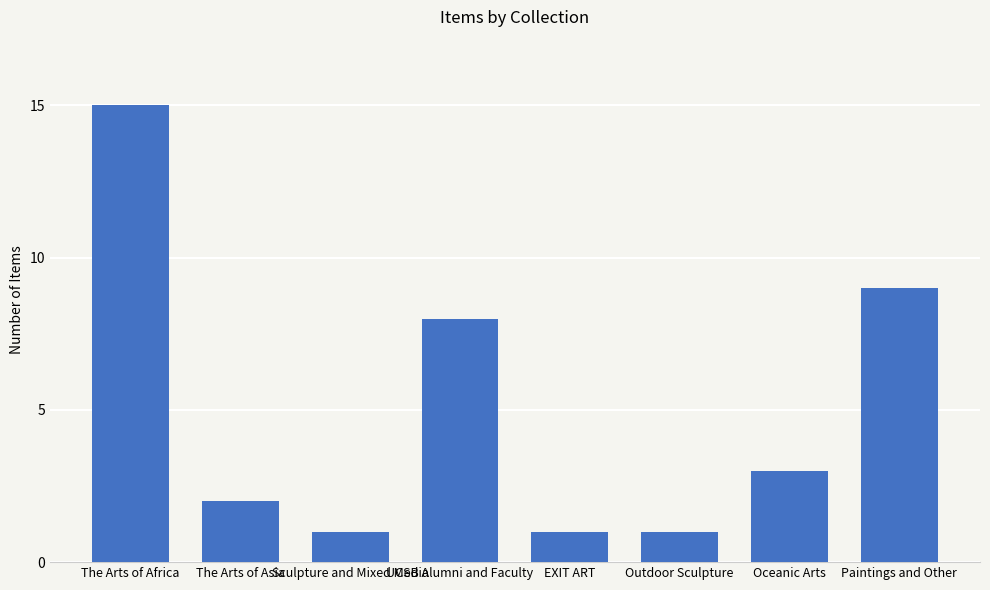

Does the chart contain stacked bars?

No